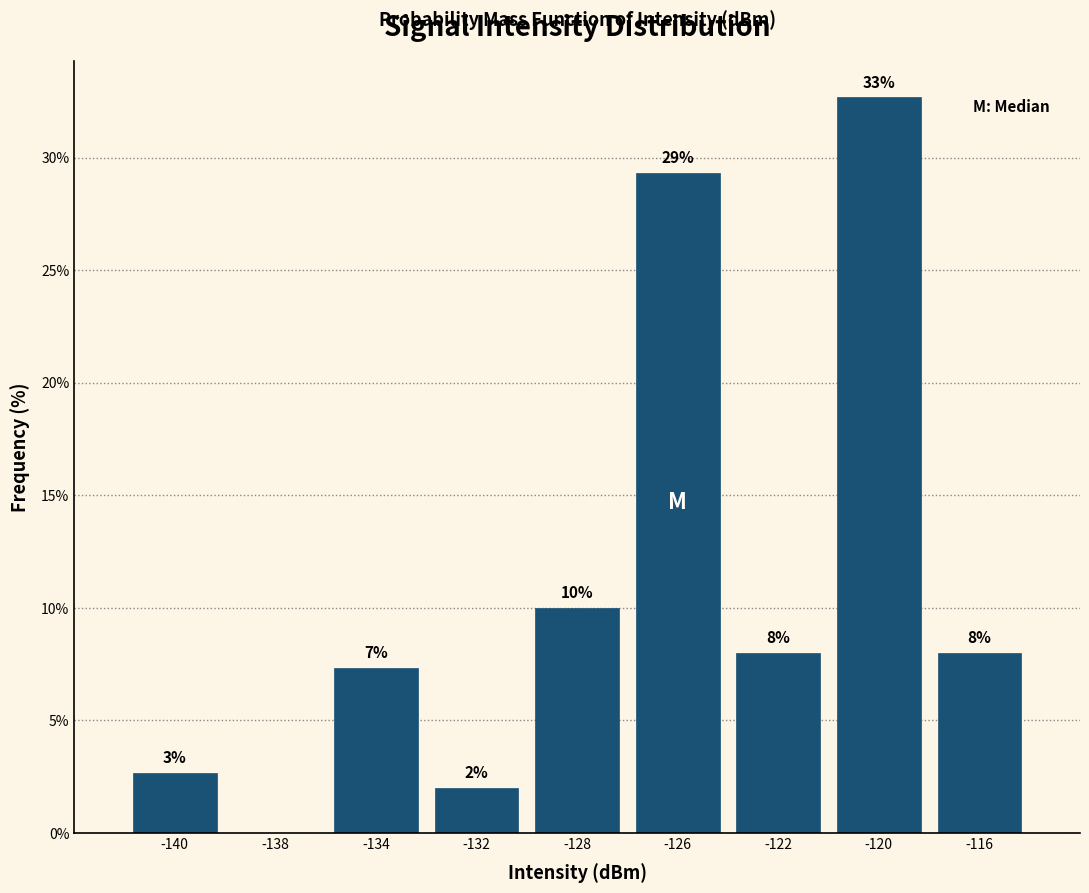

The value at -140 is 1.1. True or false?

False